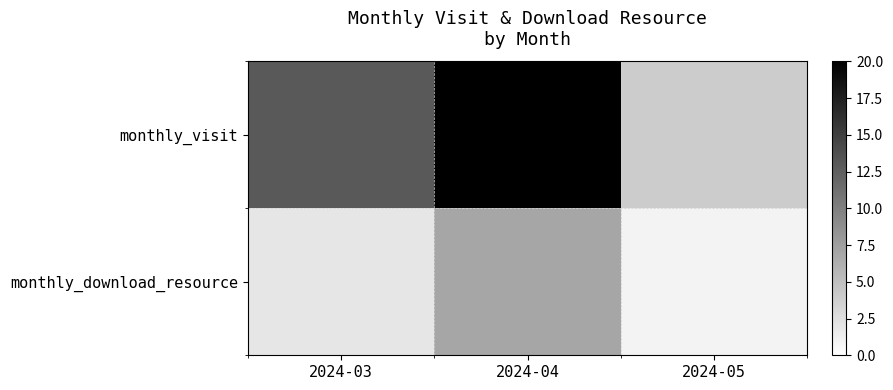

Between 2024-04 and 2024-03, which is larger?

2024-04